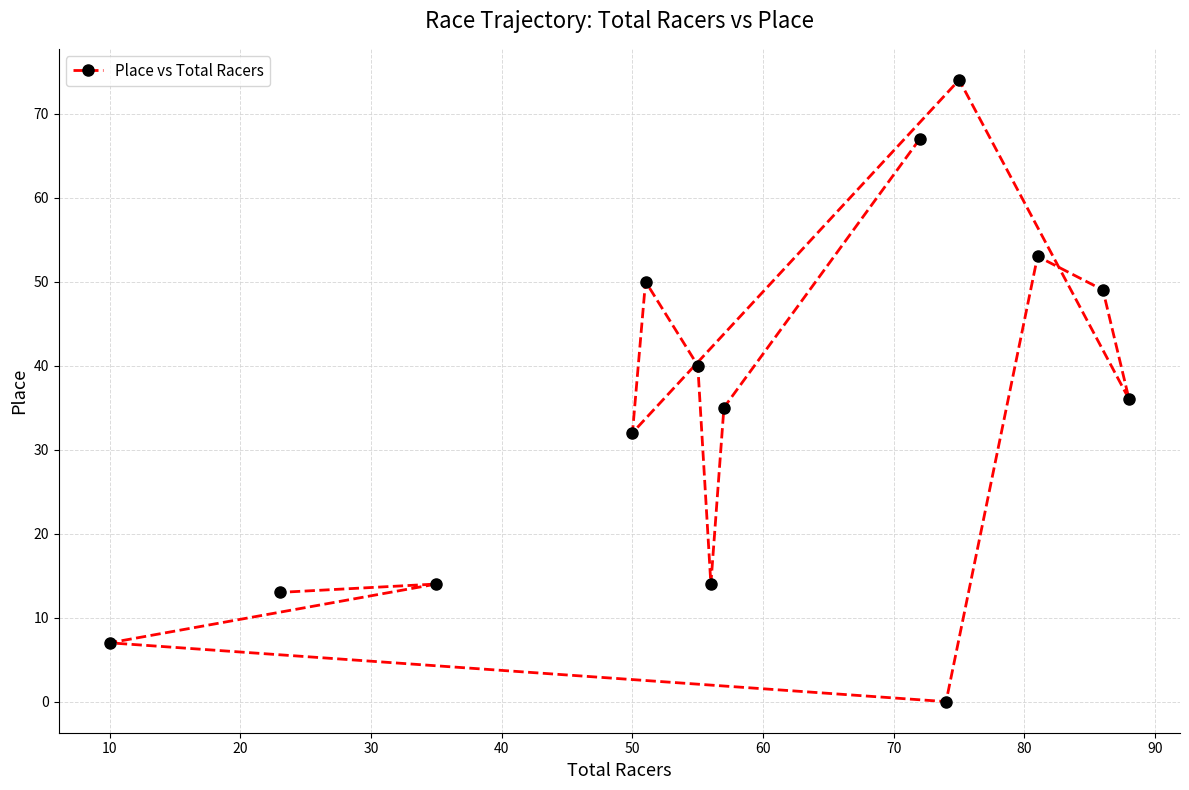

Is it true that the value at 10 is 7?

True